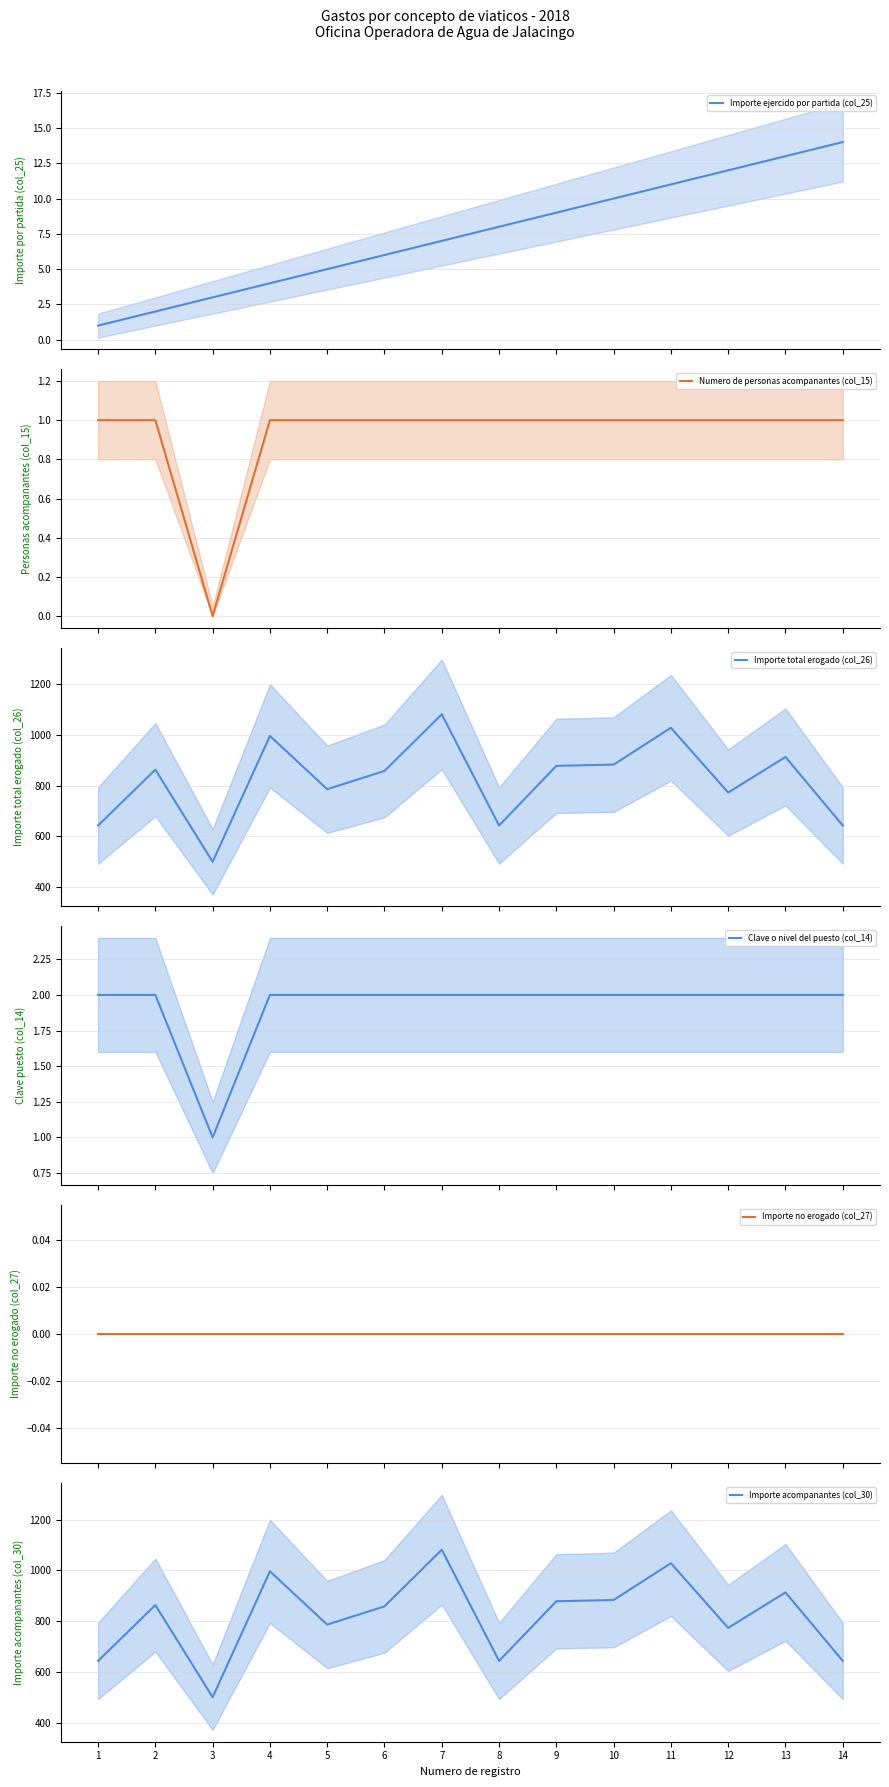

How many data points in Numero de personas acompanantes (col_15) are less than 1?

1